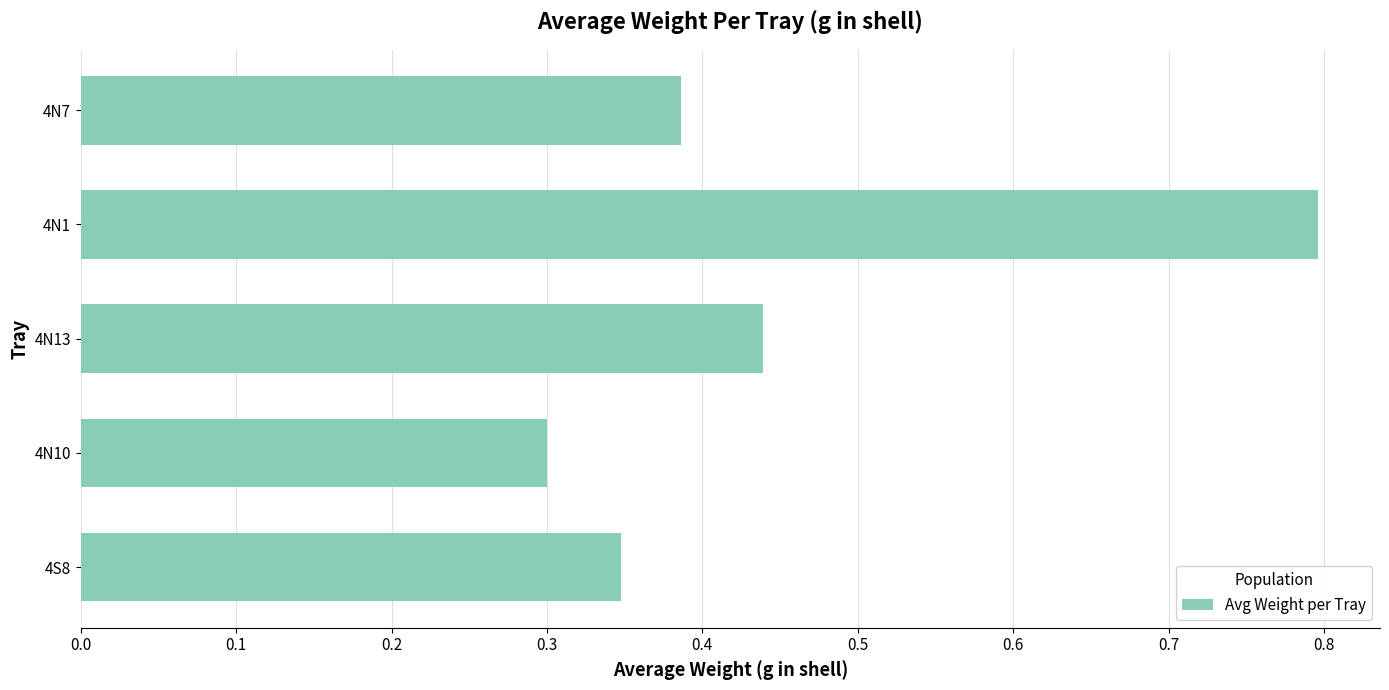

The chart shows a value of 0.1 at 4N7. True or false?

False